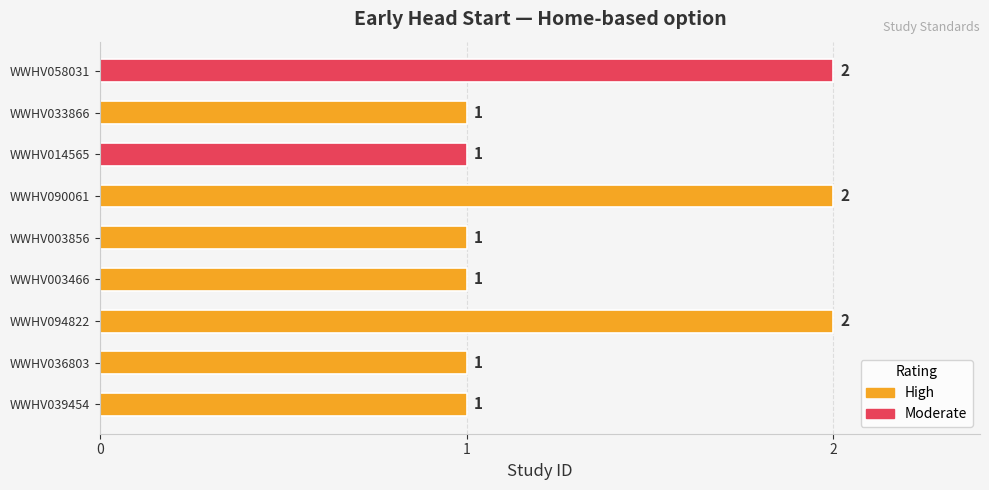

Count the values in the range 1 to 2.

9